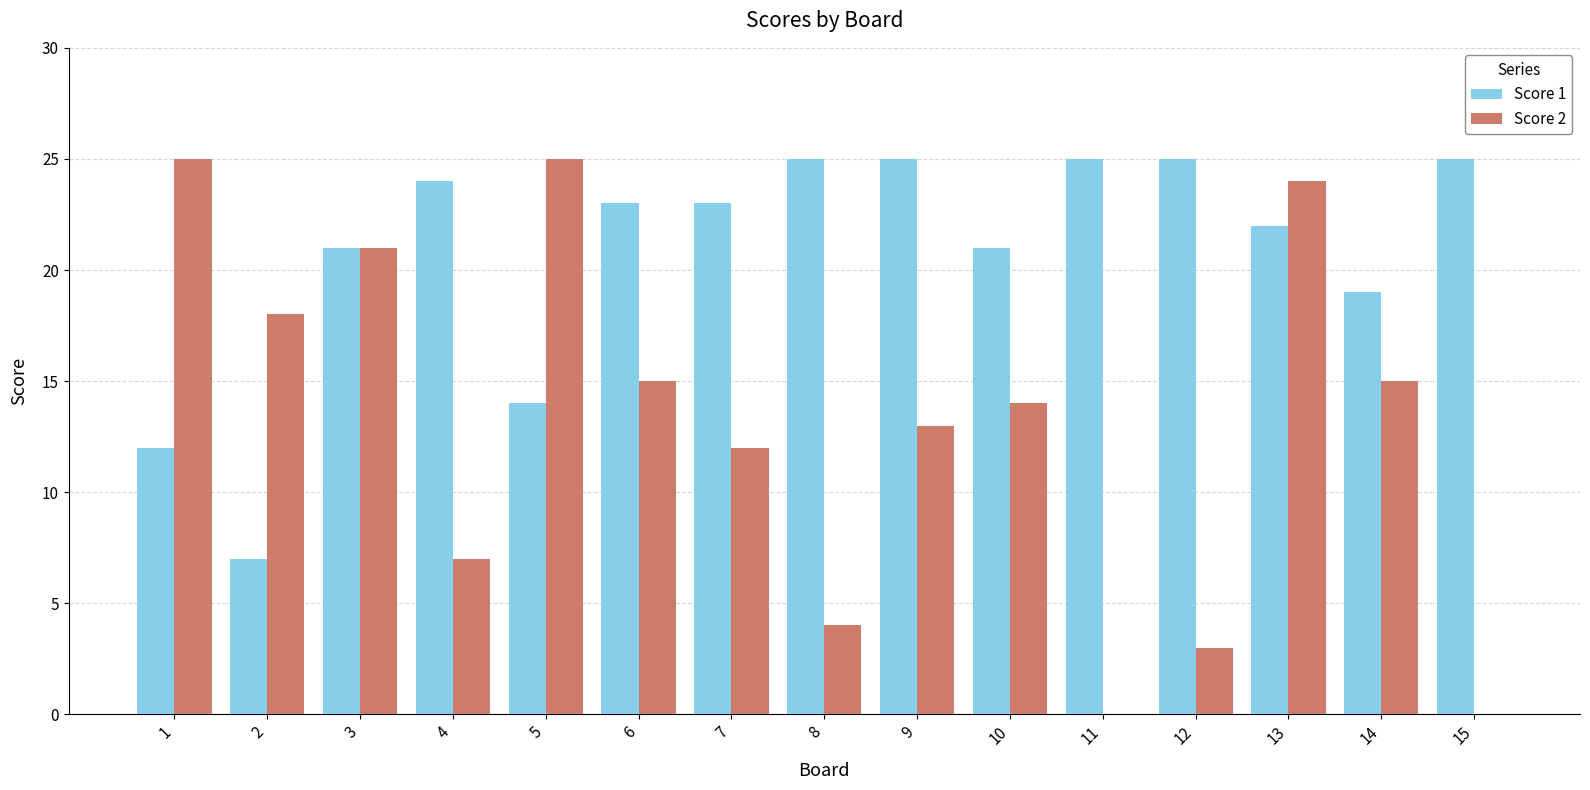

Reading left to right, transcribe all the data shown in this chart.

Score 1: 1=12	2=7	3=21	4=24	5=14	6=23	7=23	8=25	9=25	10=21	11=25	12=25	13=22	14=19	15=25
Score 2: 1=25	2=18	3=21	4=7	5=25	6=15	7=12	8=4	9=13	10=14	11=0	12=3	13=24	14=15	15=0